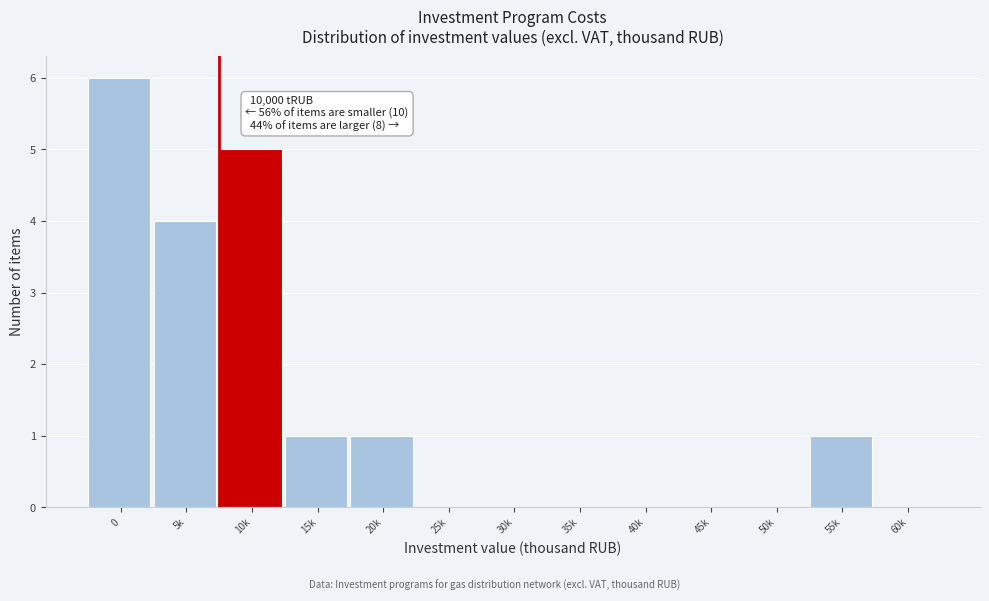

Reading left to right, extract all data points from this chart.

0=6	5k=4	10k=5	15k=1	20k=1	25k=0	30k=0	35k=0	40k=0	45k=0	50k=0	55k=1	60k=0